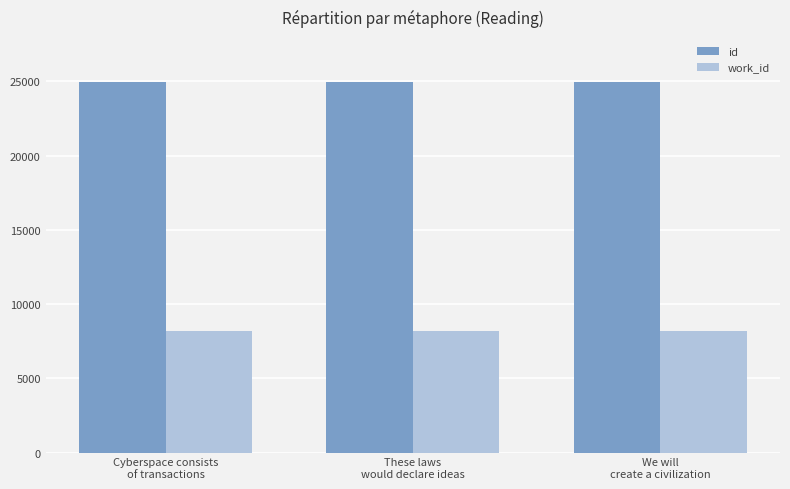

At We will
create a civilization, list the series in order from smallest to largest.

work_id, id